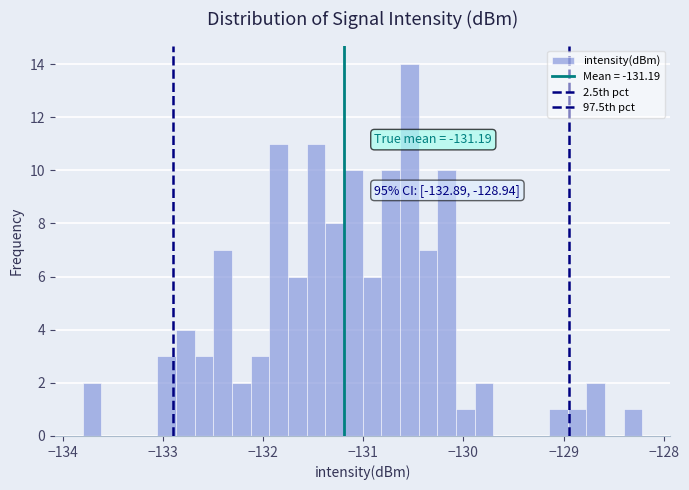

Around what value on the x-axis is the tallest bar? Give the approximate position of its centre, as read against the axis.

-130.5